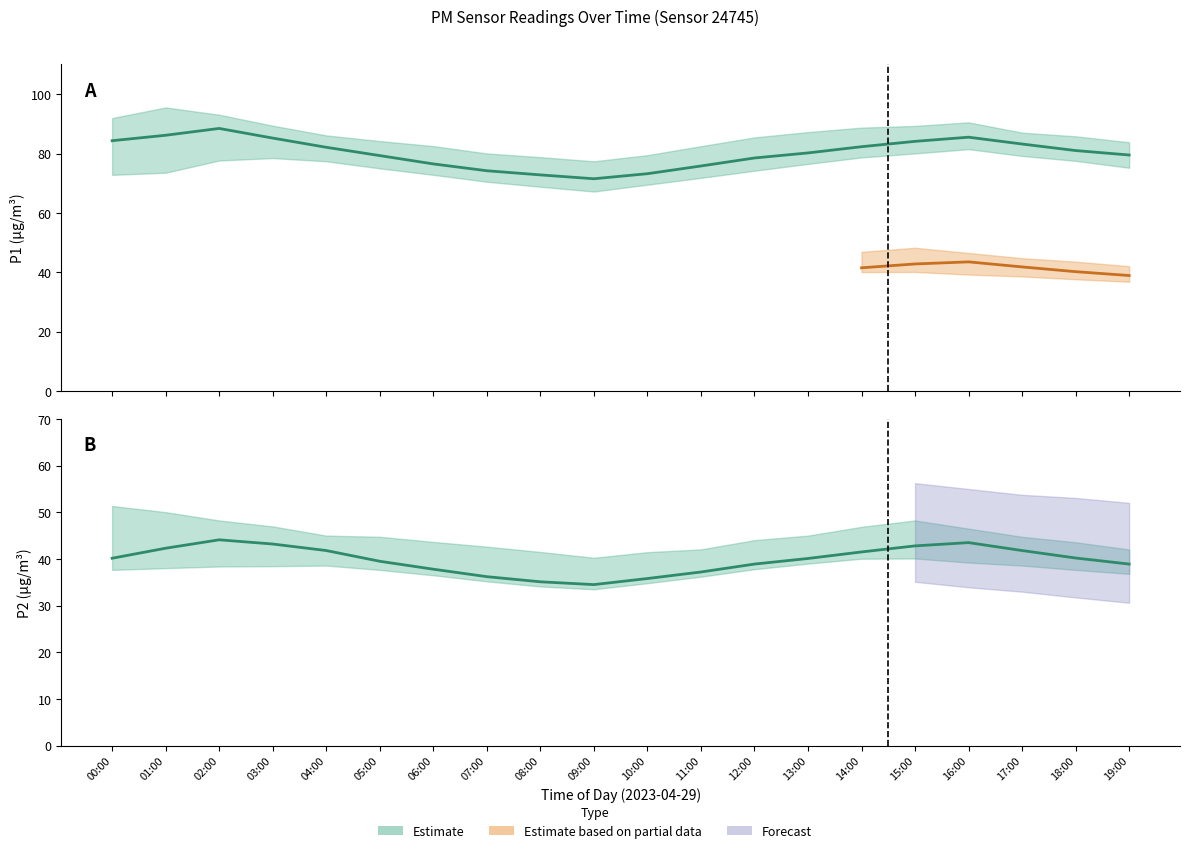

What is the label of the 18th point from the left?

17:00